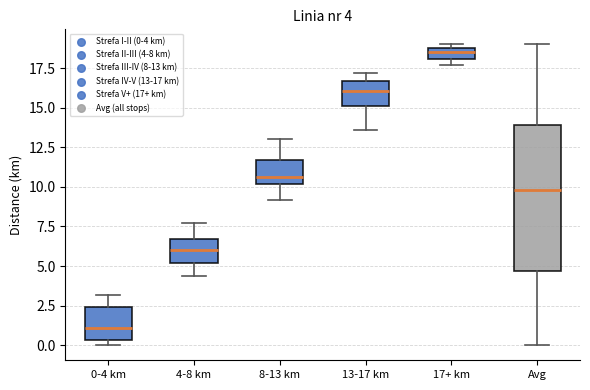

Comparing the boxes themselves (not the whiskers), which one is the tallest?

Avg